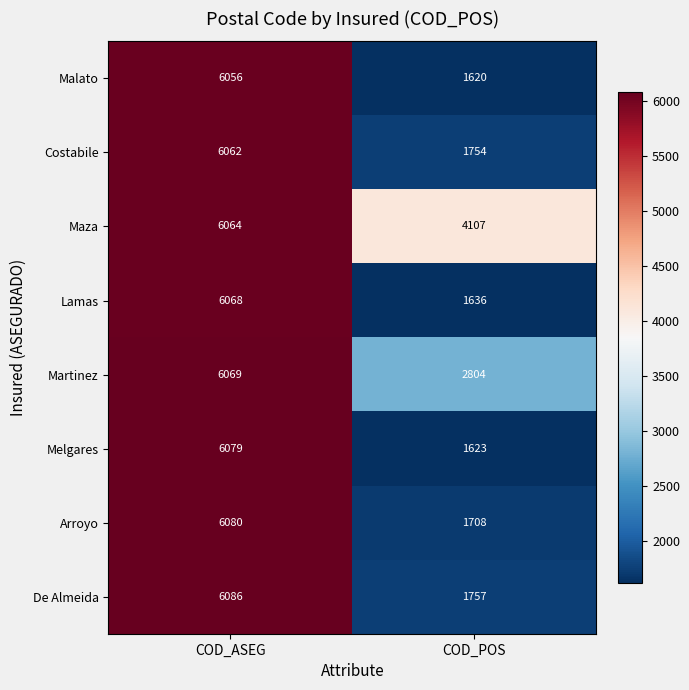

What is the difference between the Maza values at COD_POS and COD_ASEG?

1957